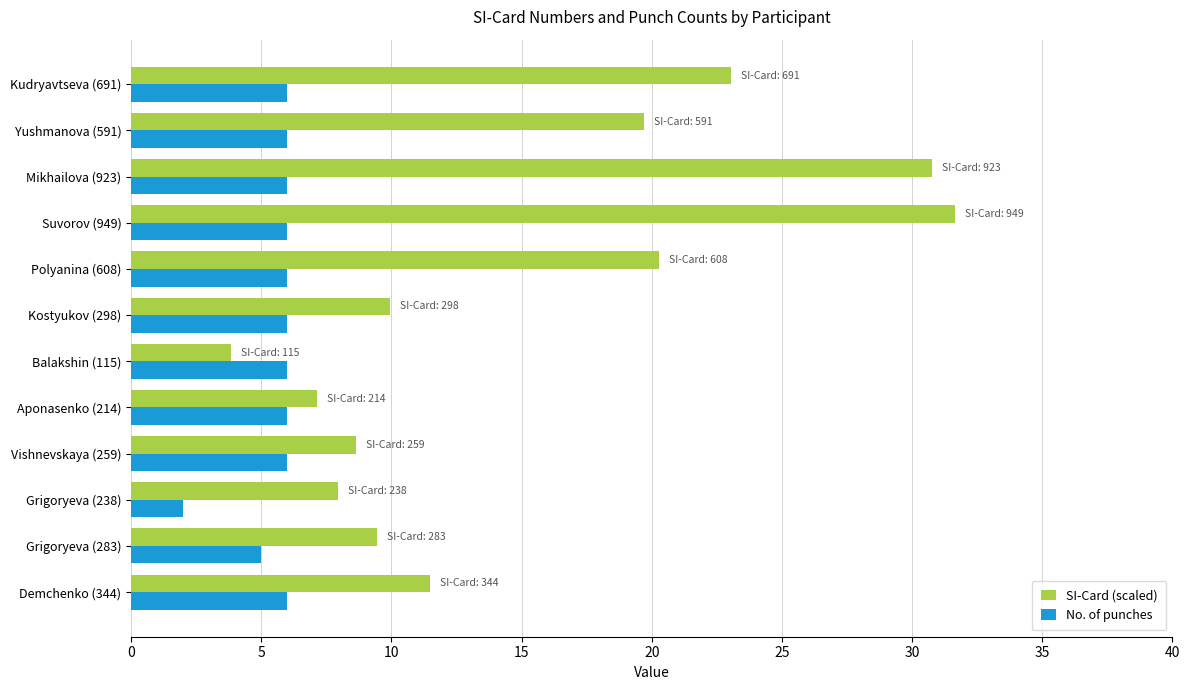

Which series has the largest total across all categories?

SI-Card (scaled)